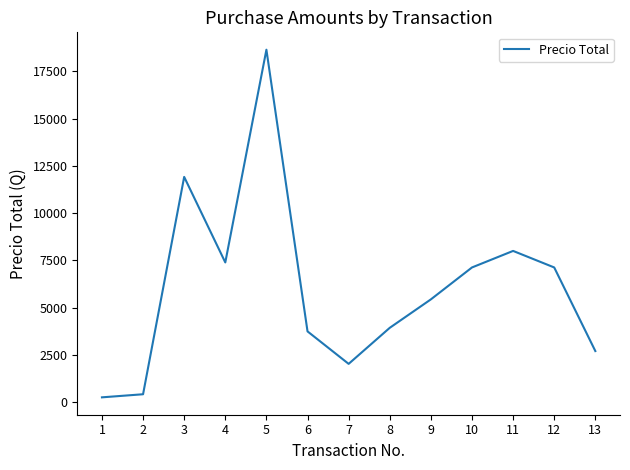

True or false: the data shows 7125.0 at 12.

True